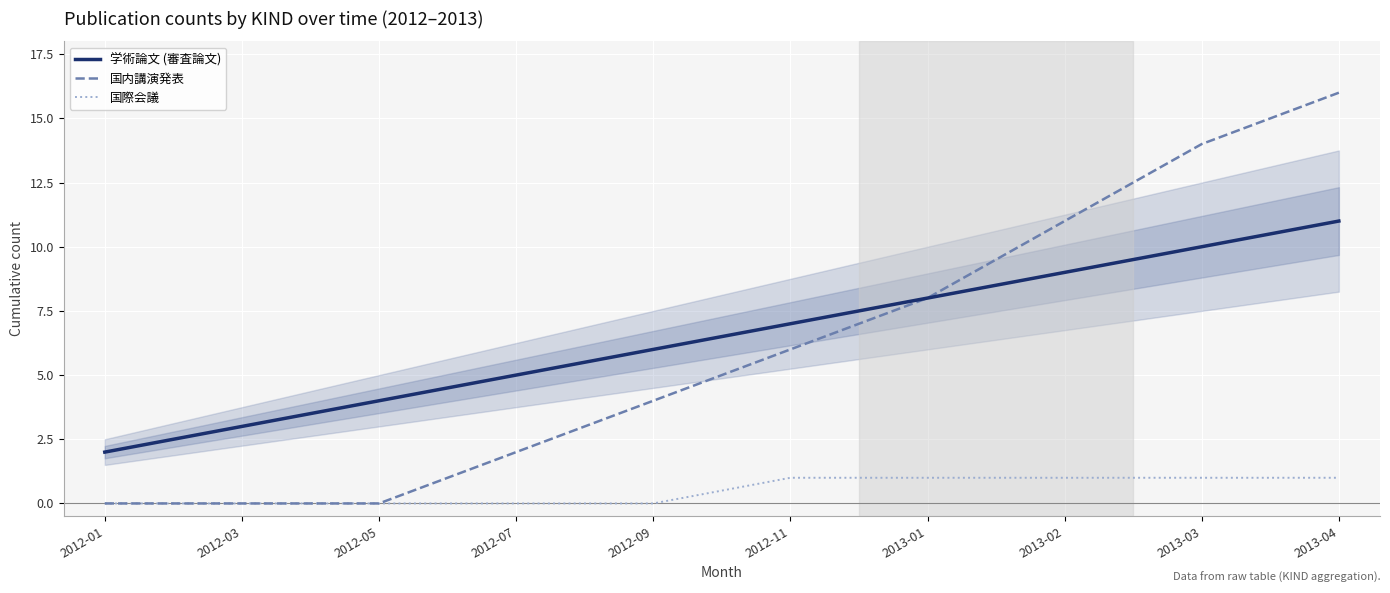

True or false: 国内講演発表 and 国際会議 intersect in this chart.

False